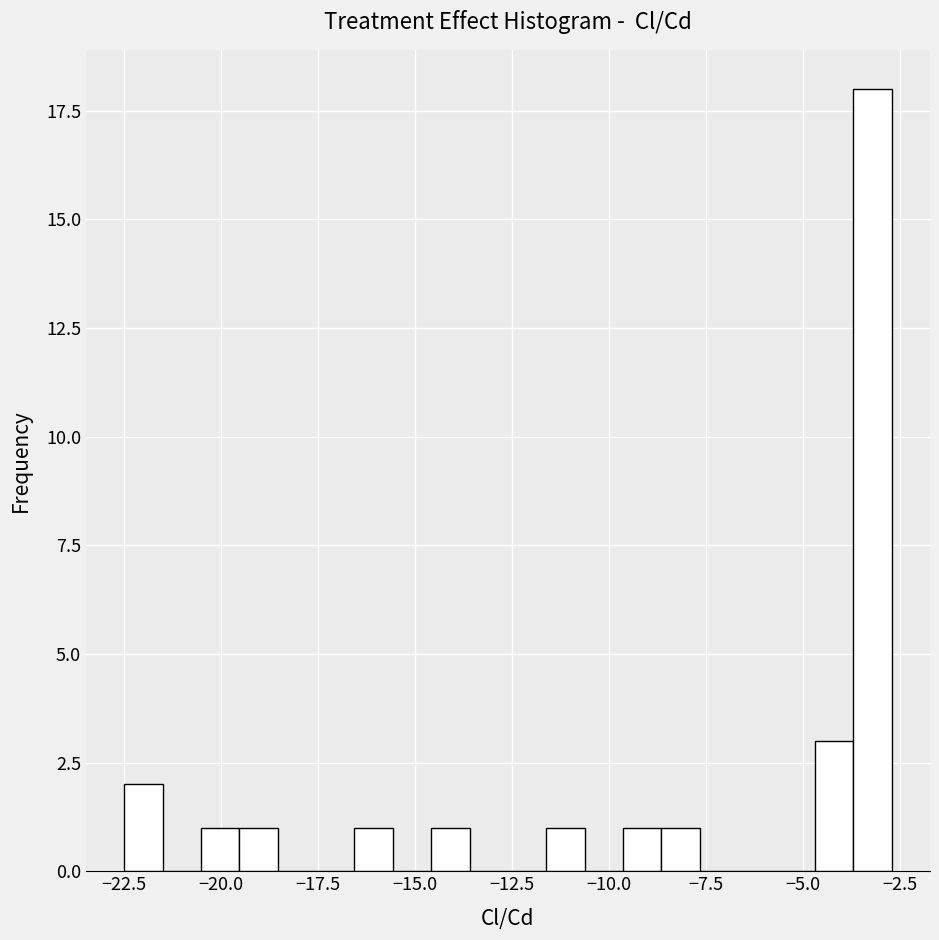

Read against the x-axis, roughly where is the centre of the tallest bar?

-3.0